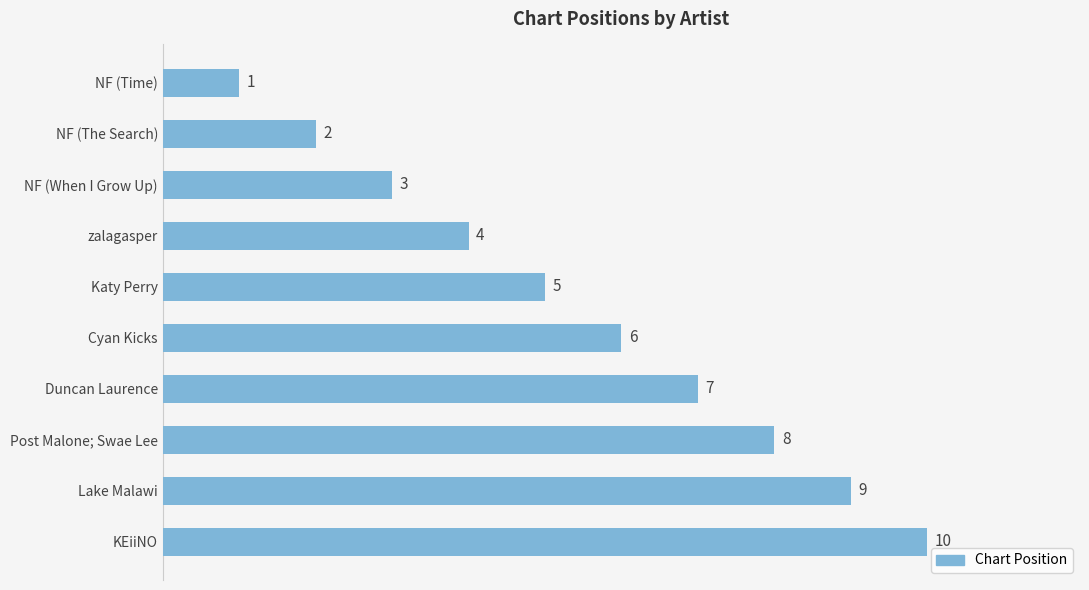

How many data points does each series have?

10